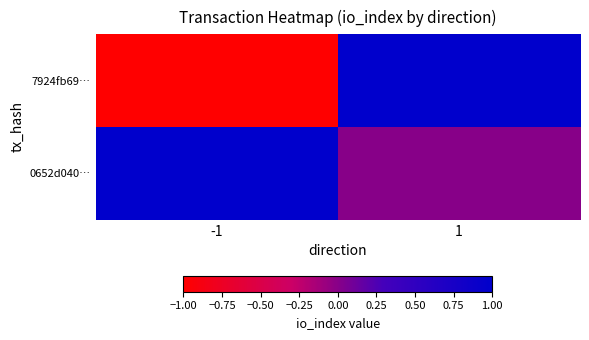

Between -1 and 1, which is larger?

1